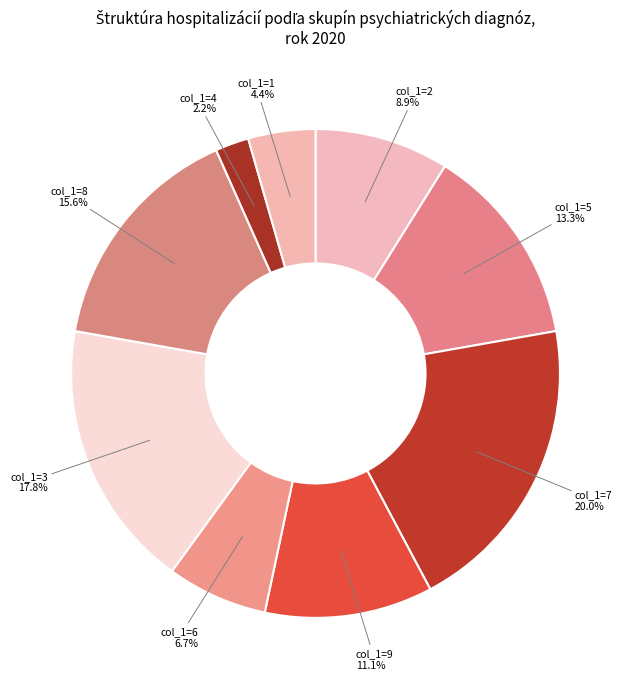

Does any single category account for the majority?

No